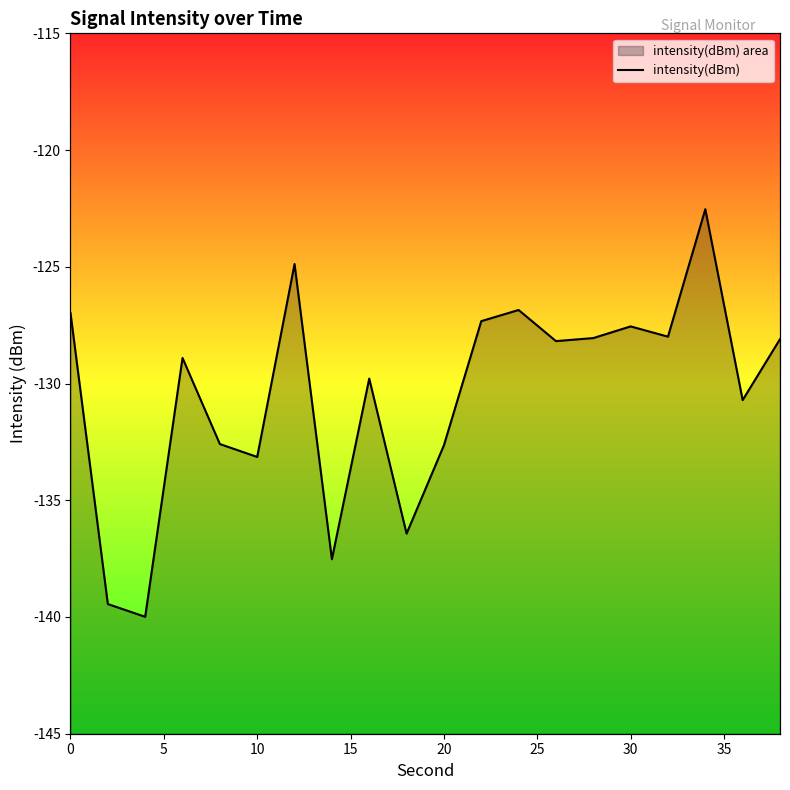

What is the value of the 14th point from the left?

-128.2